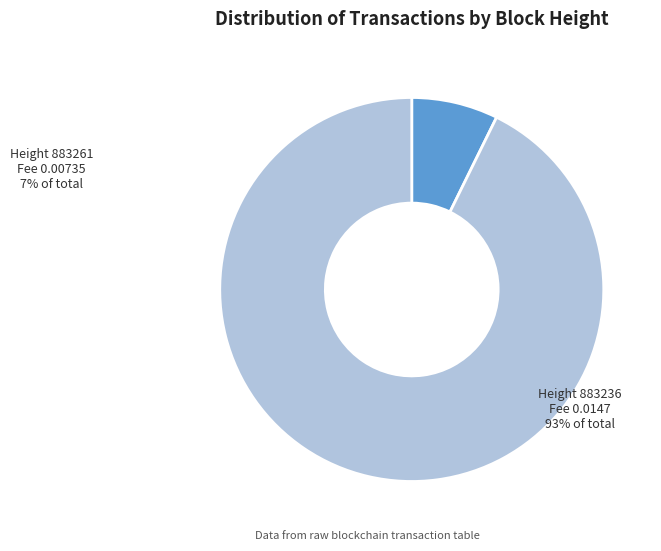

Is there a majority slice in this chart?

Yes